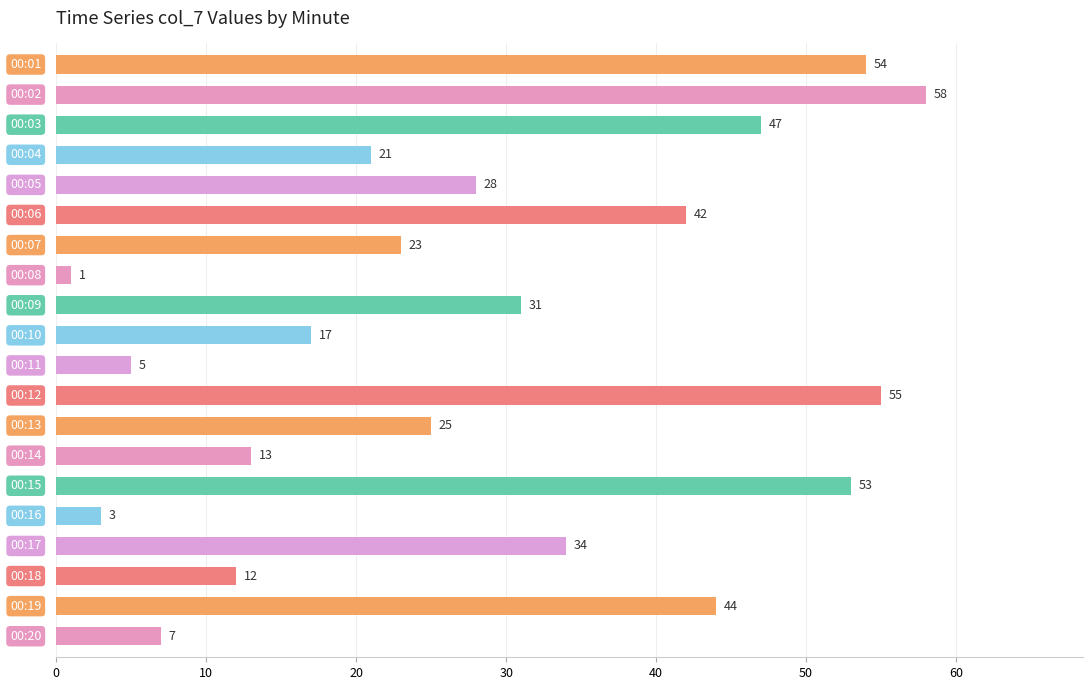

How many distinct data groups are displayed?

1